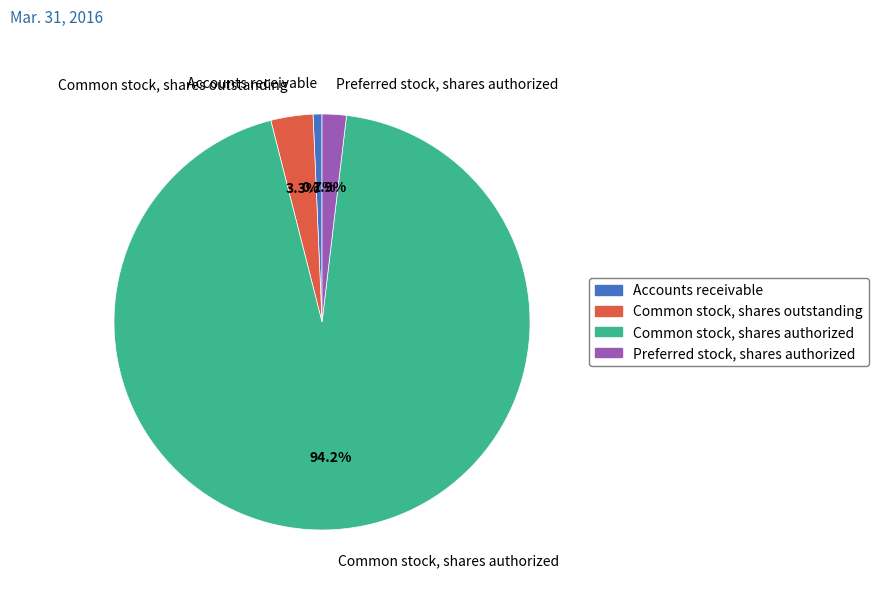

To the nearest percent, what is the difference between the Accounts receivable and Preferred stock, shares authorized slice percentages?

1%